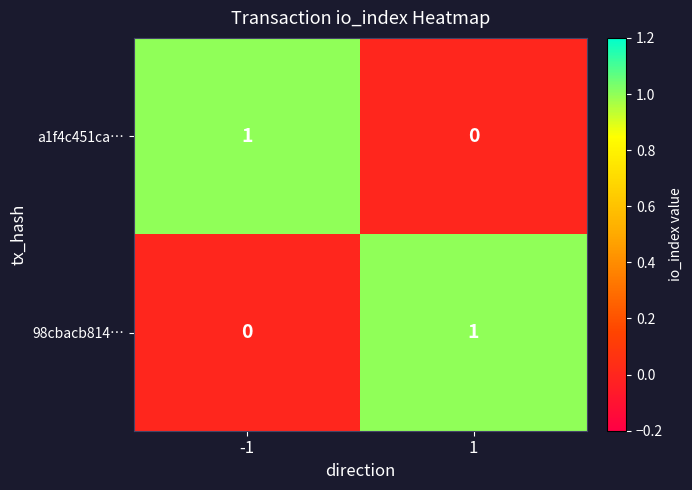

At how many categories does at least one series exceed 0?

2